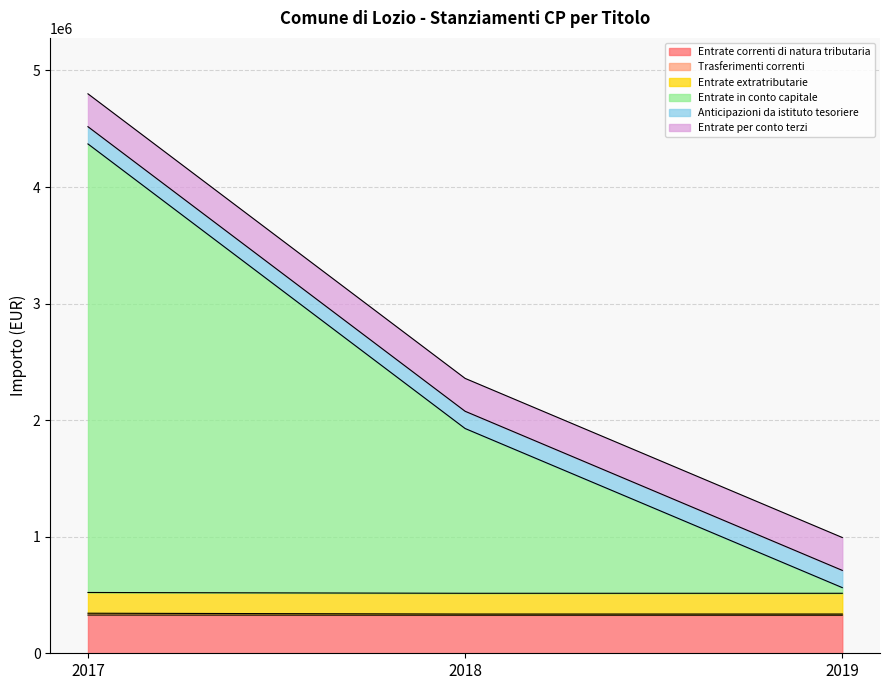

True or false: Entrate in conto capitale has a value of 964216 at 2019.

False